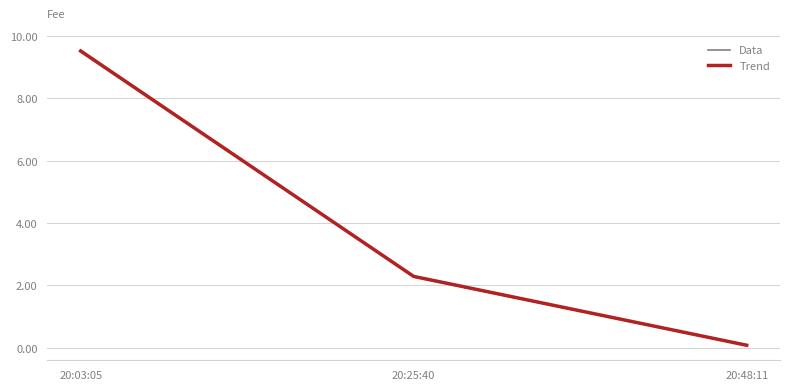

Count the number of categories in the chart.

3